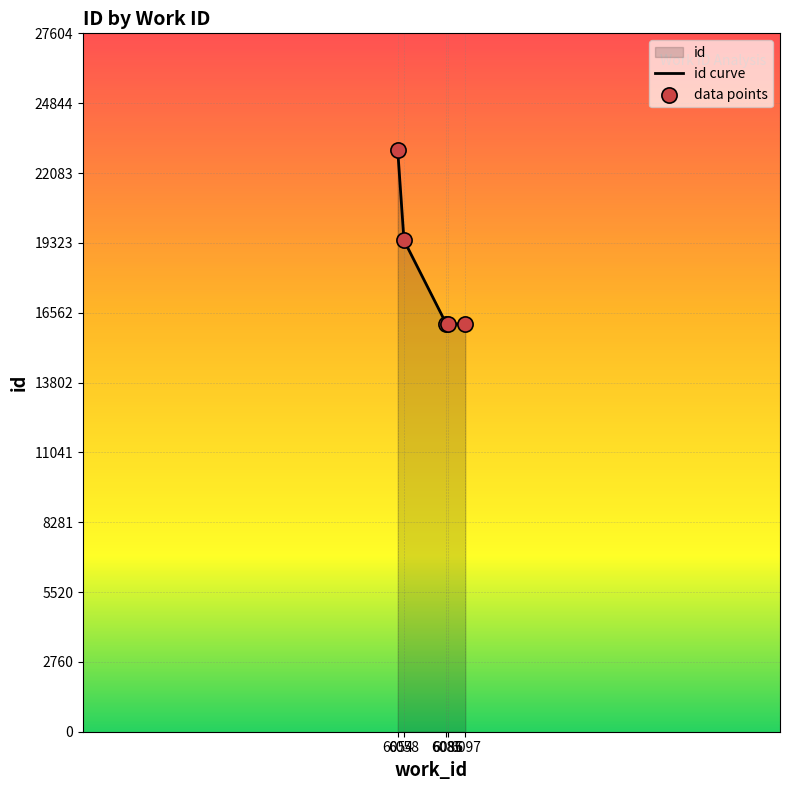

What is the total value across all series at 6085?

32213.0